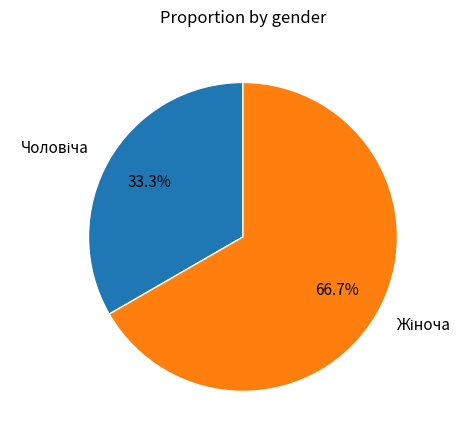

Is there any slice that represents more than half of the pie?

Yes